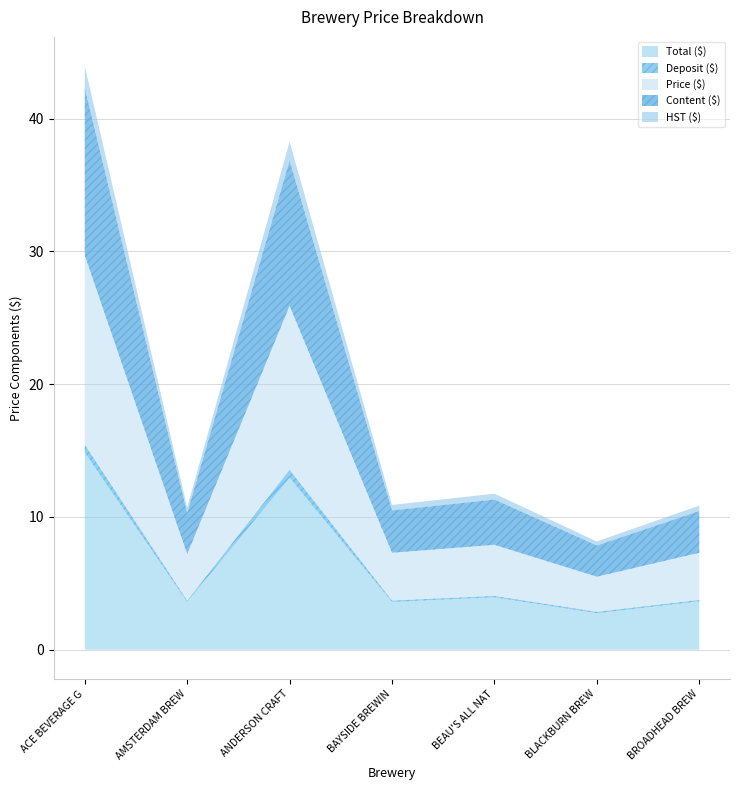

List the labels in order of HST ($) value, largest first.

ACE BEVERAGE GROUP INC., ANDERSON CRAFT ALES LTD., BEAU'S ALL NATURAL BREWING CO LTD, BAYSIDE BREWING CO. LIMITED, BROADHEAD BREWING COMPANY LTD, AMSTERDAM BREWING COMPANY LIMITED, BLACKBURN BREW HOUSE